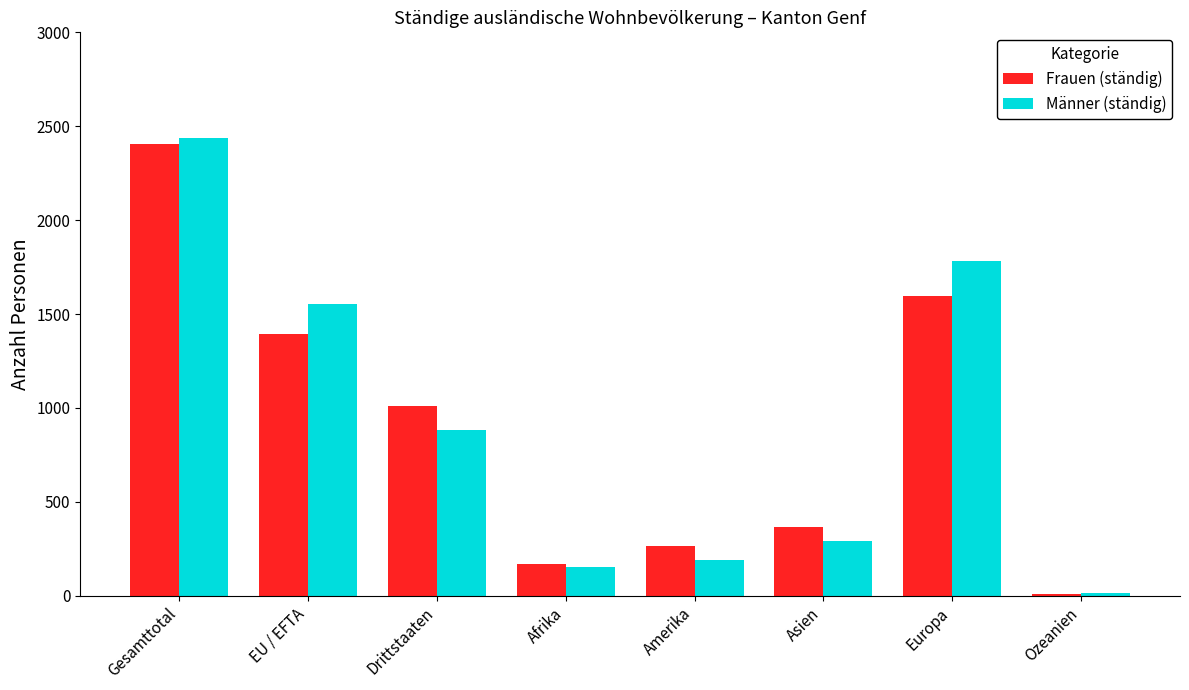

What is the value of the Männer (ständig) bar at the 4th from the left?

153